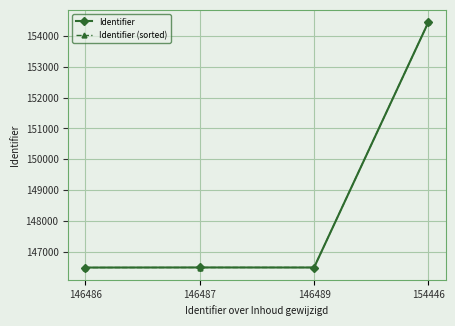

Where is the first local maximum for Identifier?

146487